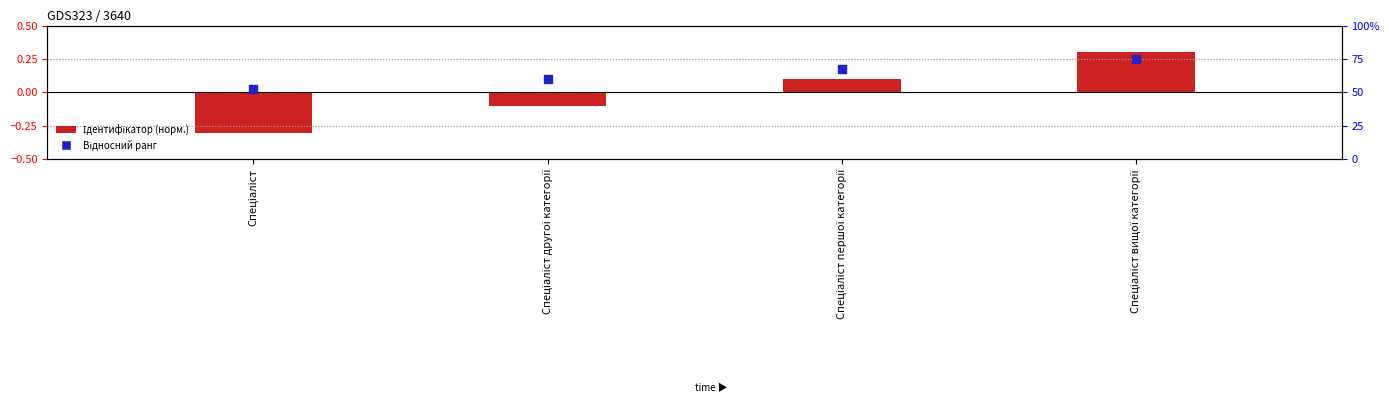

Which series contains the lowest Y value?

Ідентифікатор (норм.)